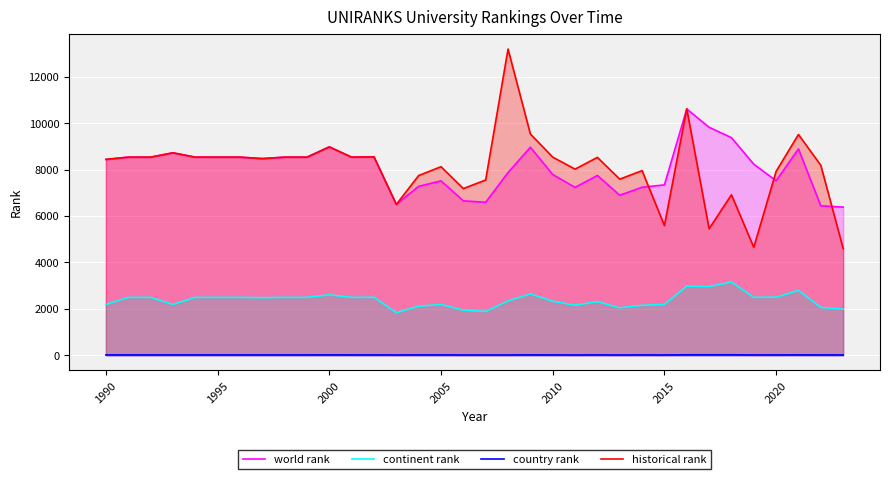

True or false: continent rank and historical rank intersect in this chart.

False